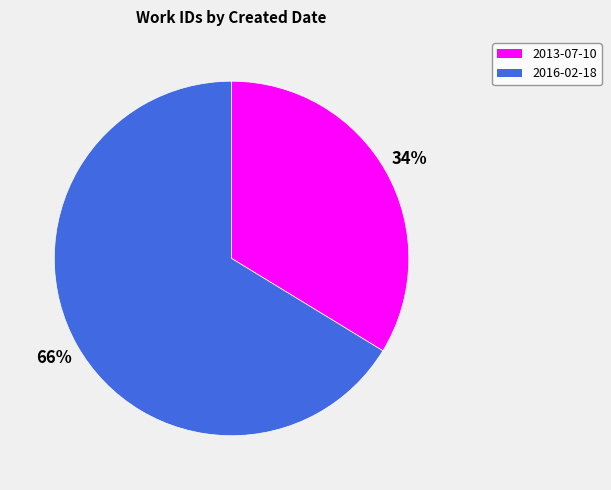

Do 2013-07-10 and 2016-02-18 together represent more than half of the pie?

Yes